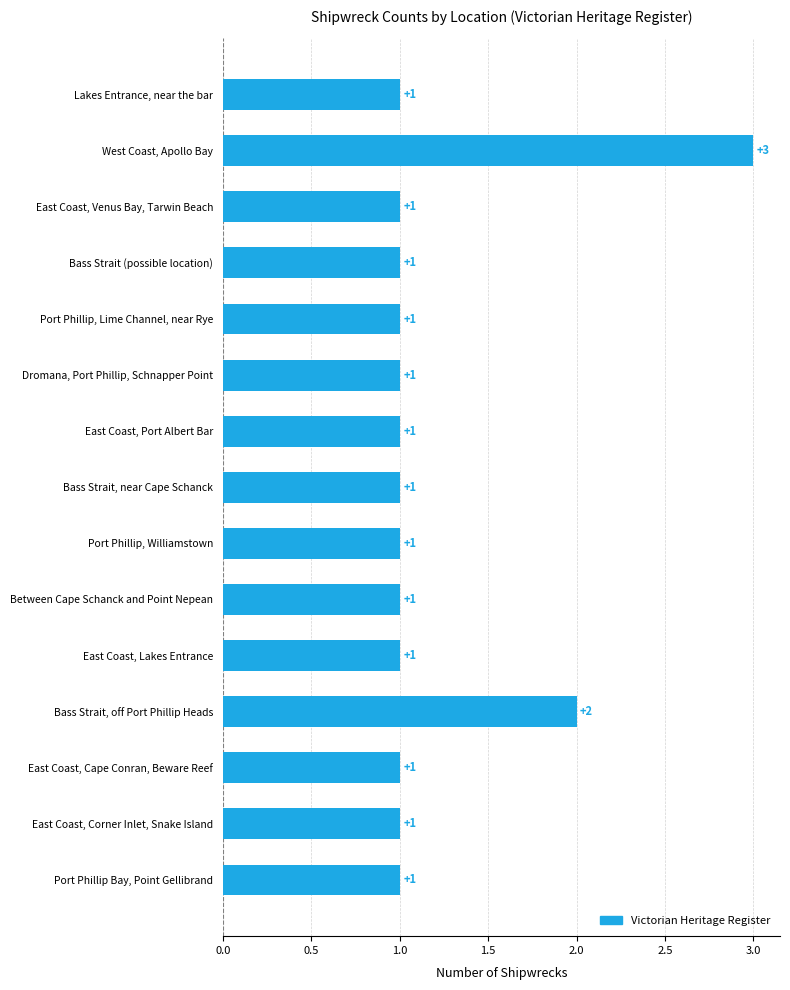

Are the bars grouped side by side (vs. stacked)?

No